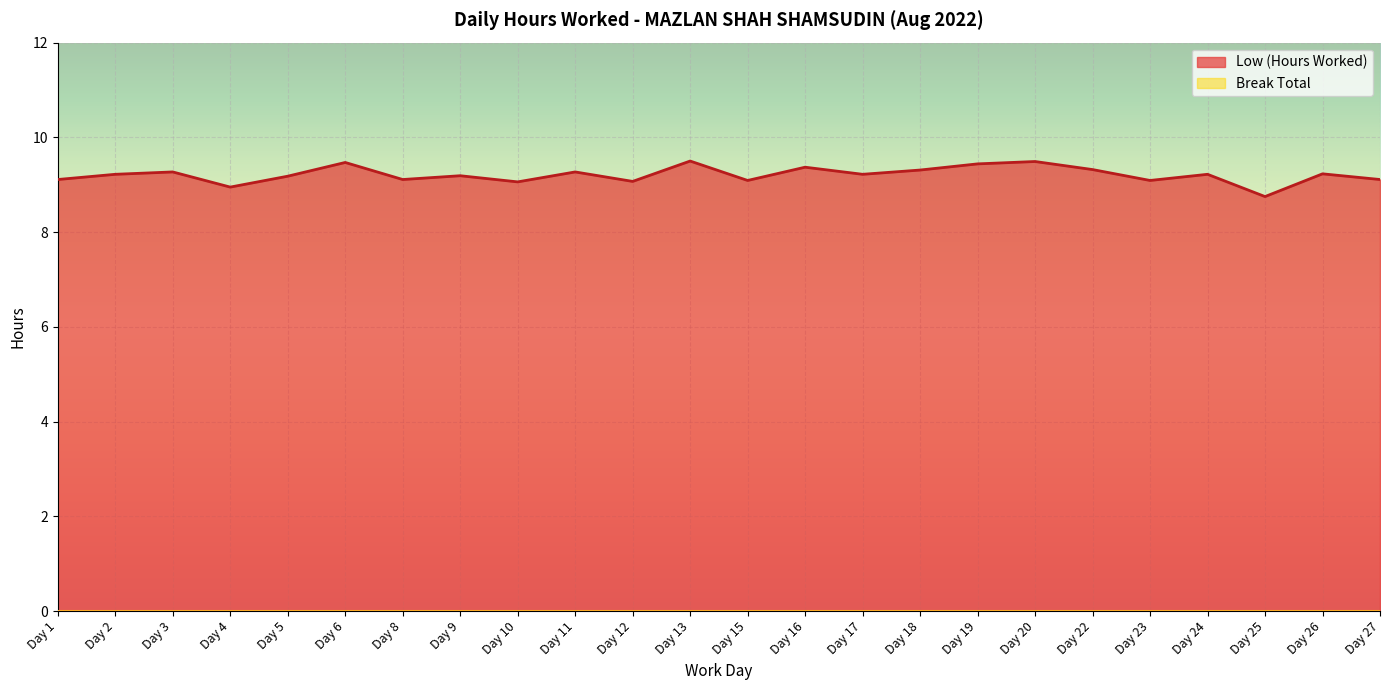

At which category does the chart reach its peak across all series?

Day 13